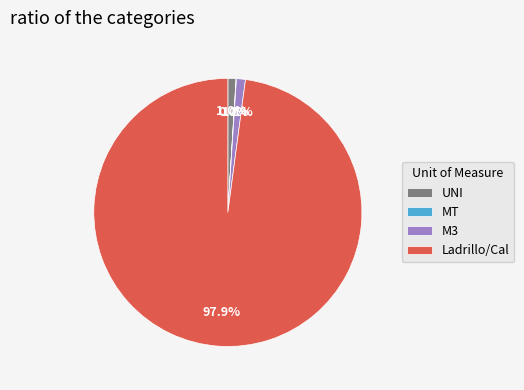

To the nearest percent, what percentage of the pie is M3?

1%